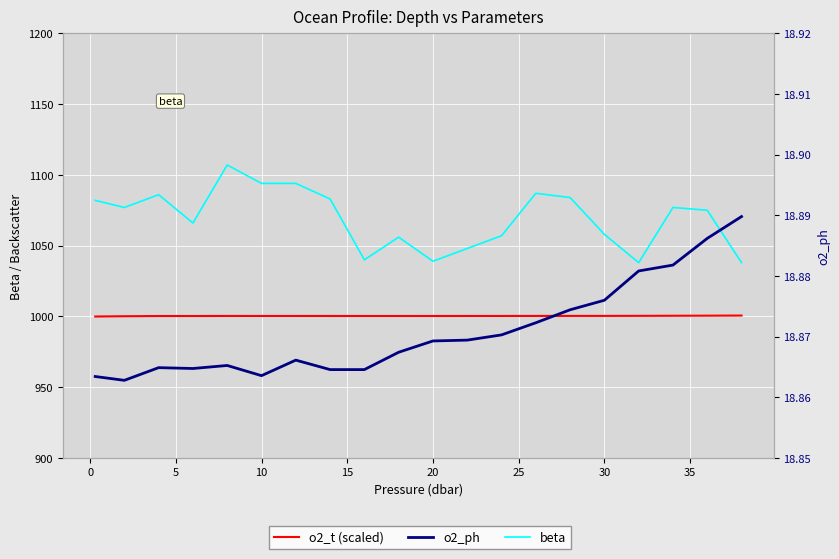

How many data points in o2_t (scaled) are above 1000?

19